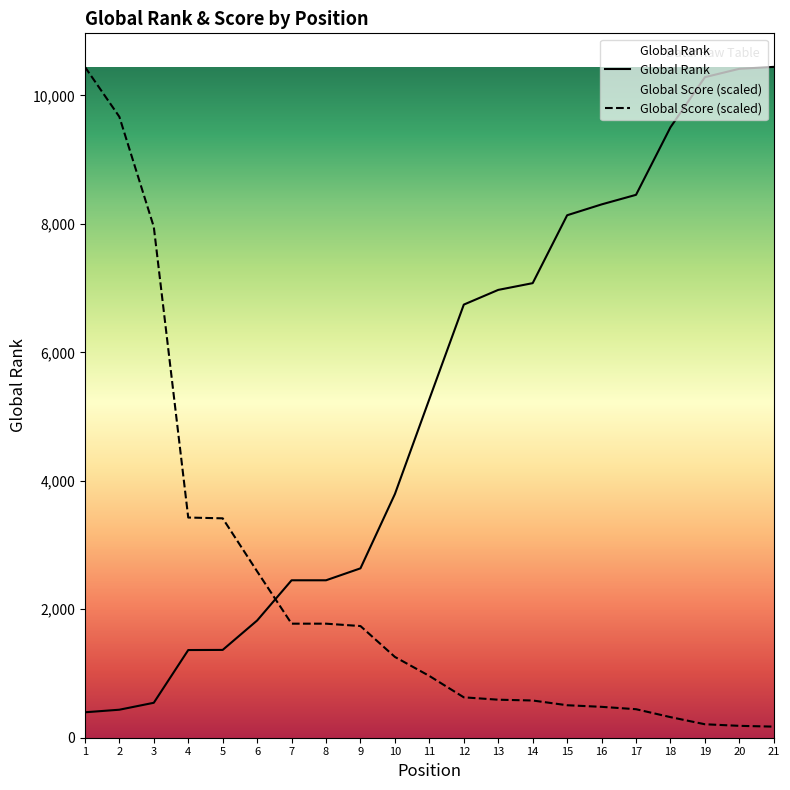

Rank the series at 17 from lowest to highest value.

Global Score (scaled), Global Rank